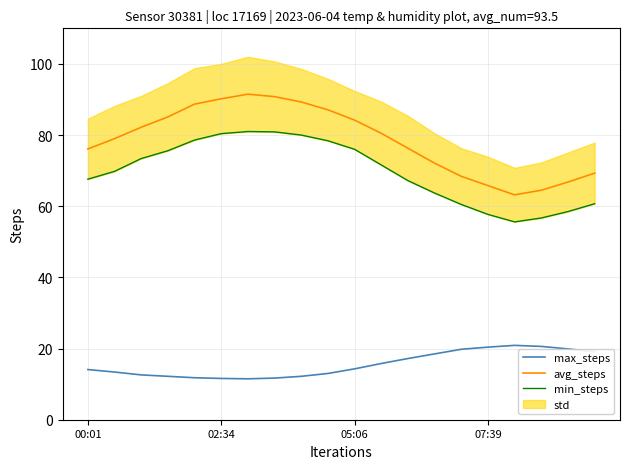

True or false: max_steps and avg_steps cross at least once.

False